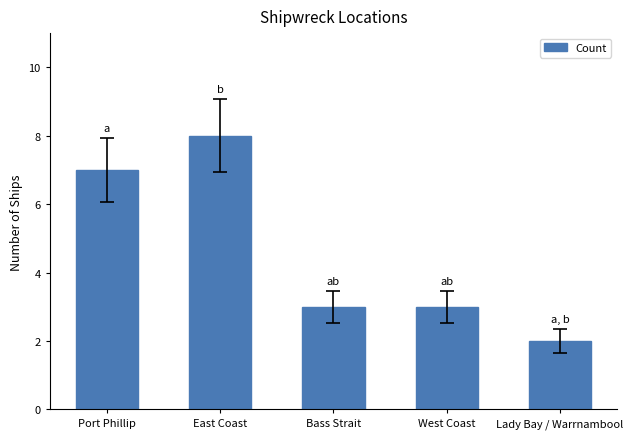

Reading right to left, transcribe all the data shown in this chart.

Lady Bay / Warrnambool=2	West Coast=3	Bass Strait=3	East Coast=8	Port Phillip=7